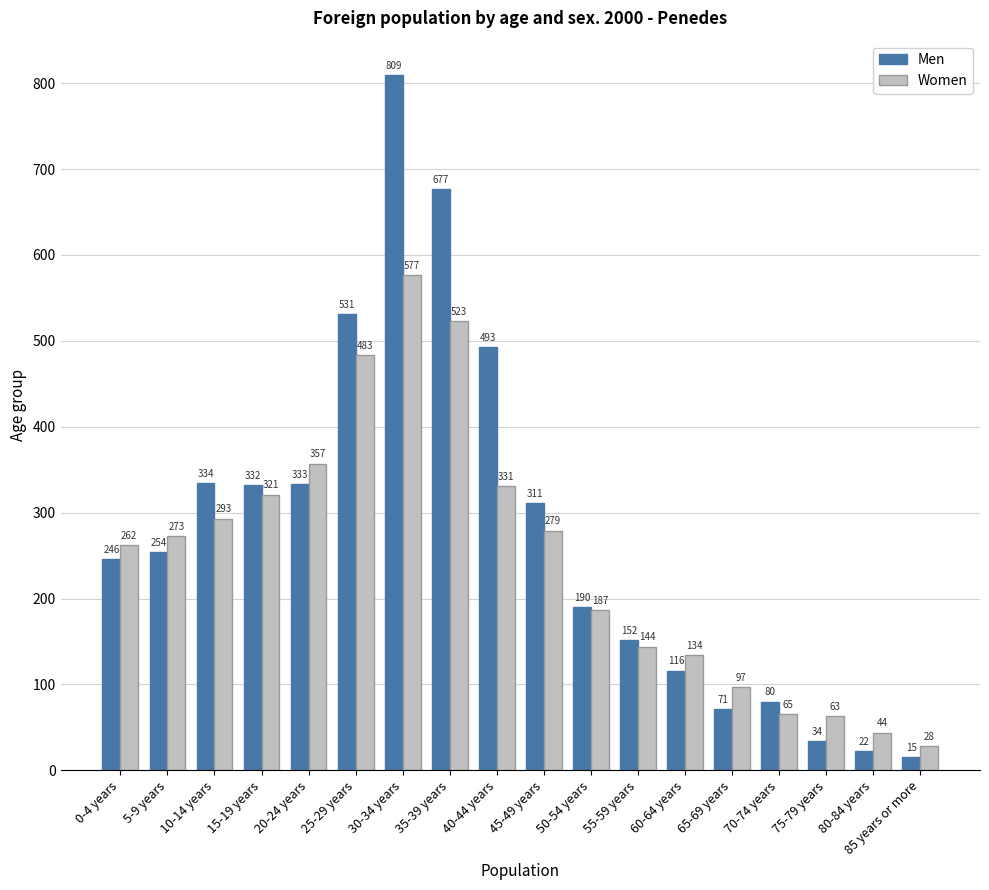

List the series in order of their overall mean, lowest first.

Women, Men